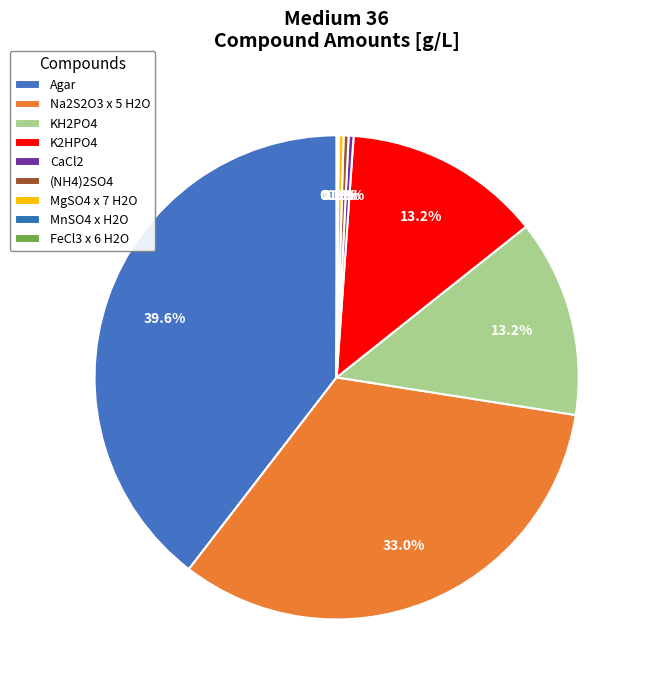

What percentage is NOT represented by MnSO4 x H2O?

99.9%